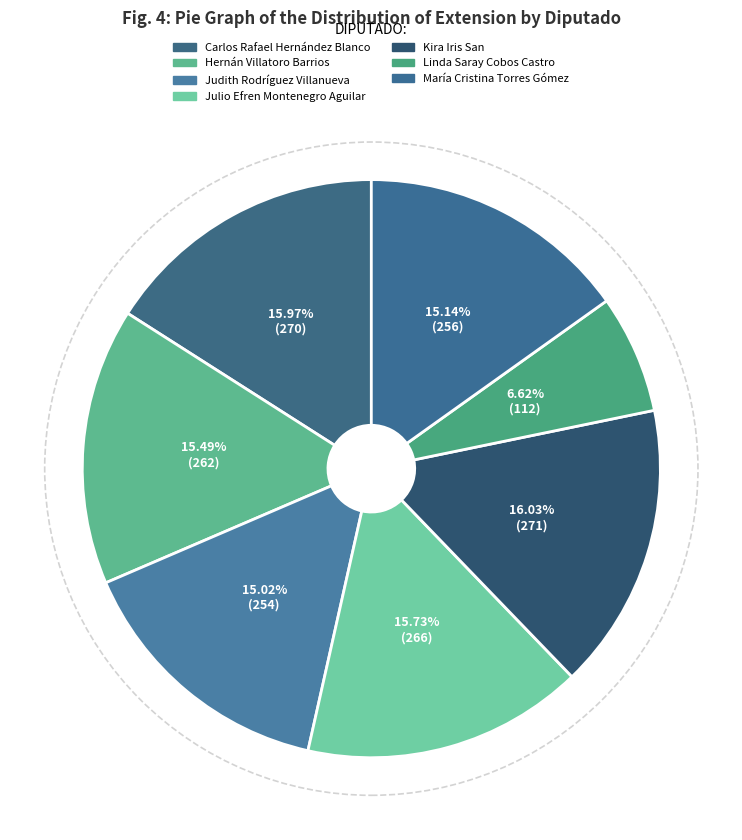

To the nearest percent, what portion does Julio Efren Montenegro Aguilar represent?

16%